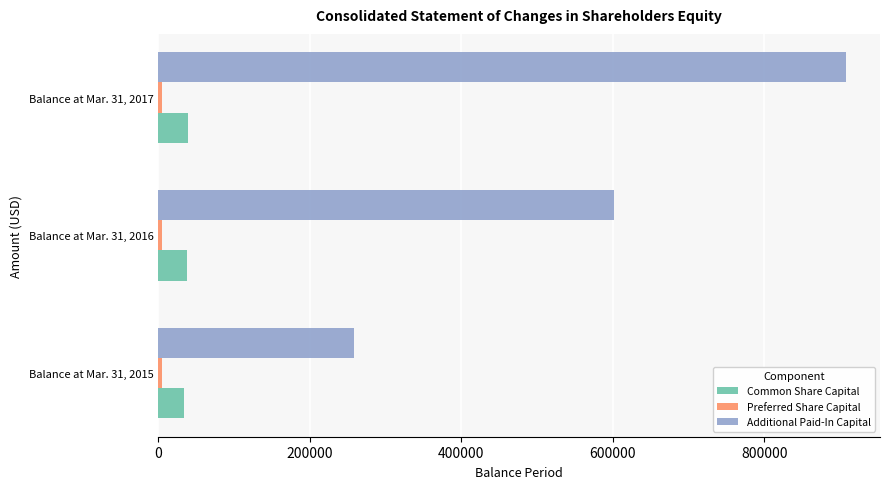

At which category is the sum across all series the highest?

Balance at Mar. 31, 2017